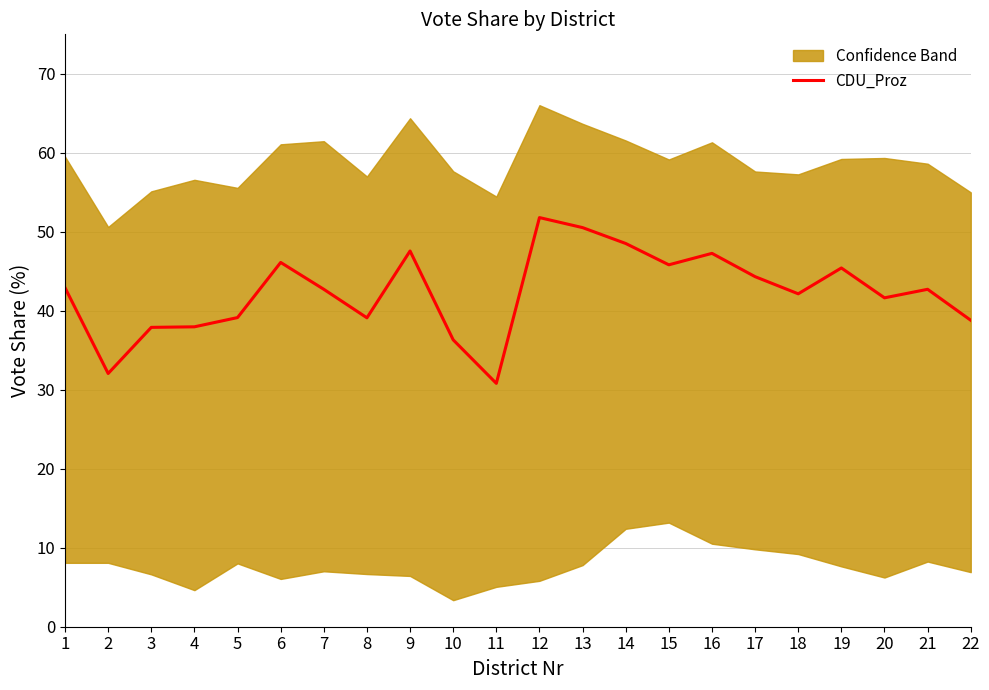

What is the value of the 7th point from the left?

42.7